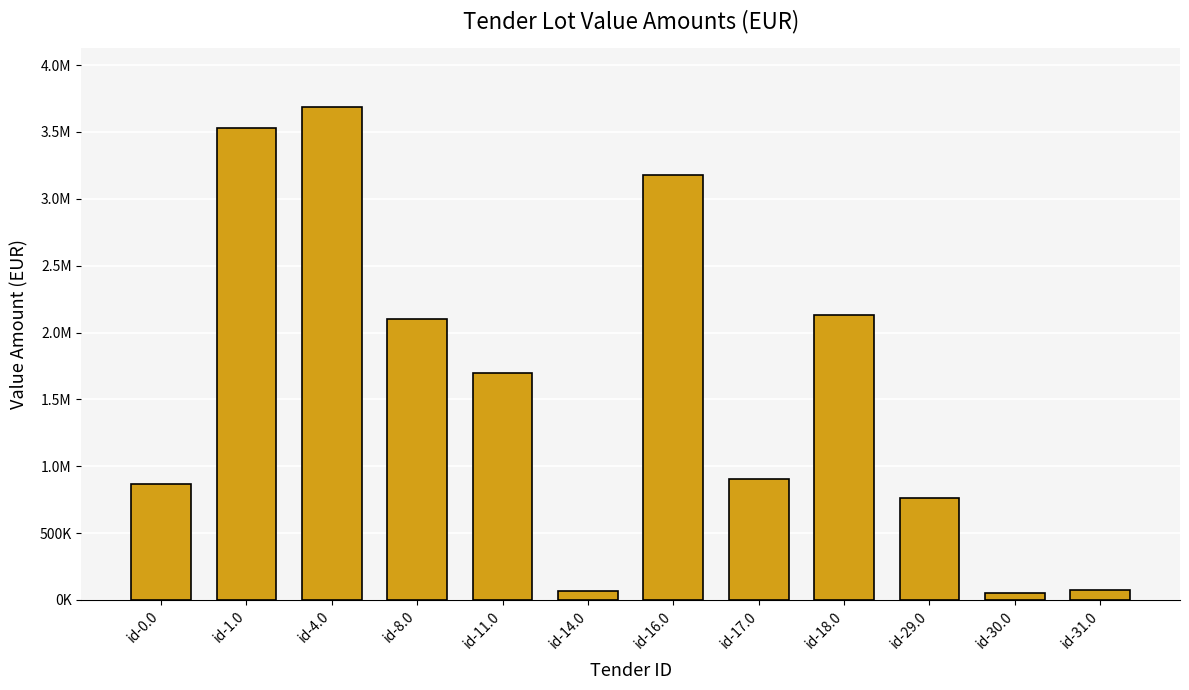

What is the change in value from id-0.0 to id-11.0?

+827217.8